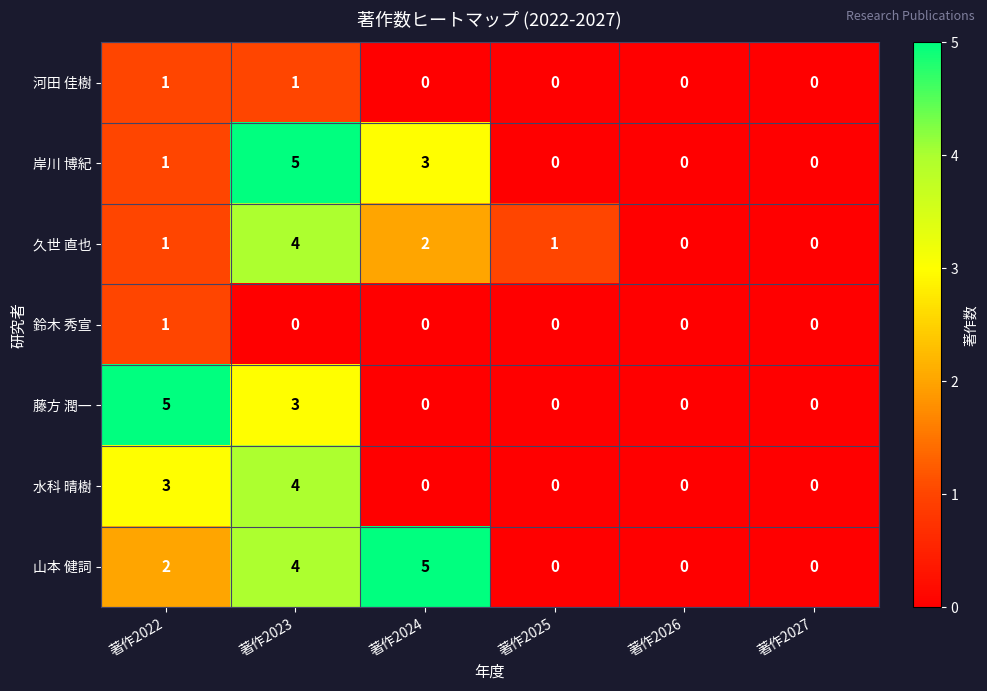

Count the number of data series in this chart.

7